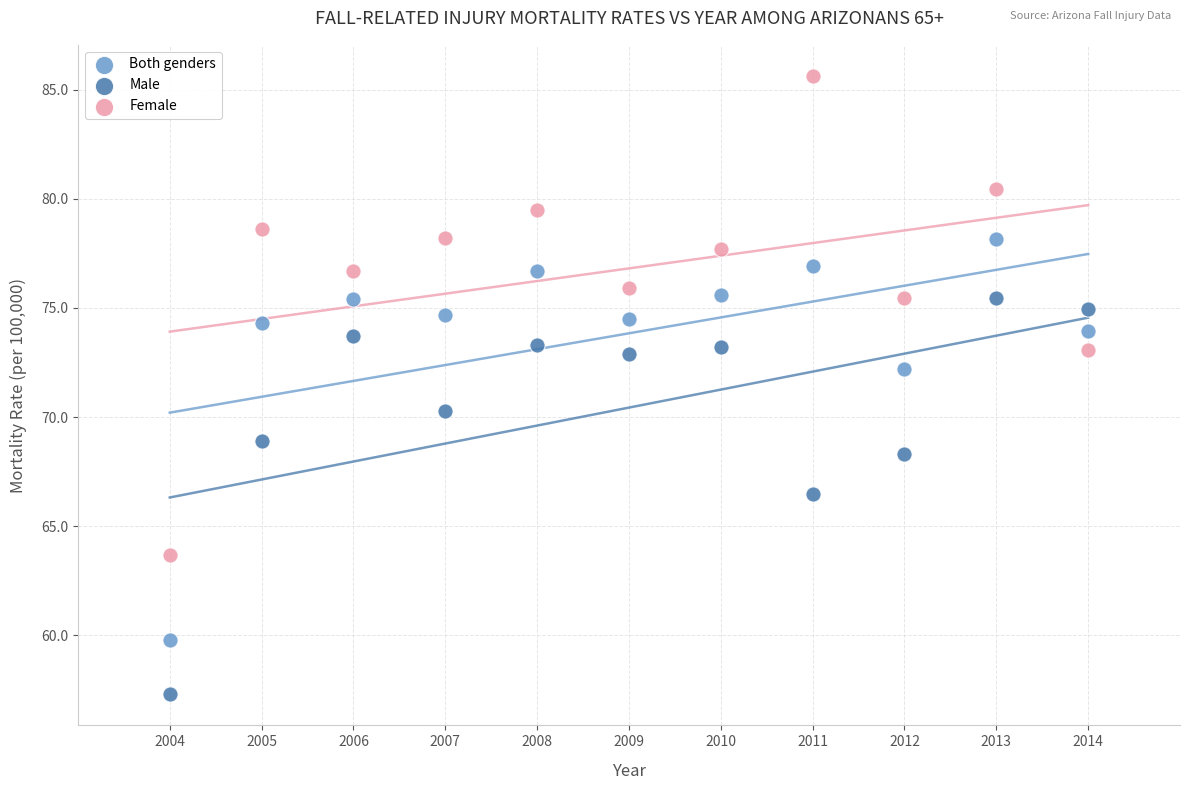

Which series has the largest Y range (max minus min)?

Female